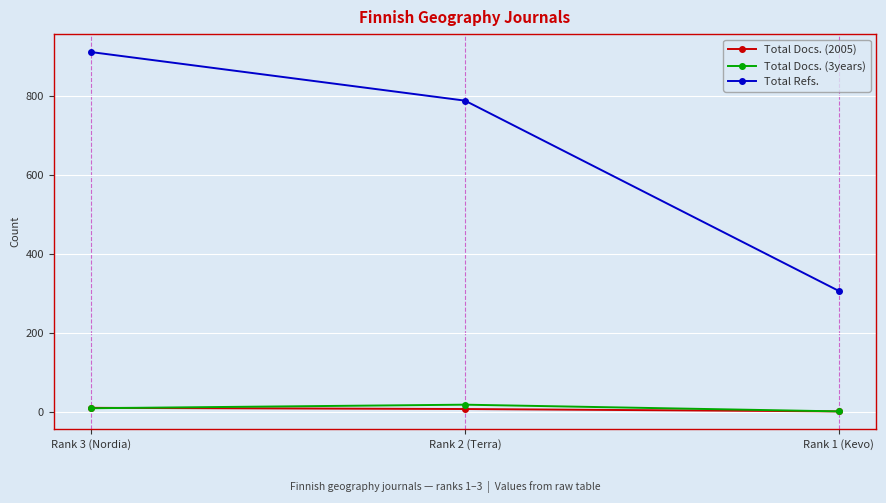

What is the maximum value for Total Docs. (3years)?

19